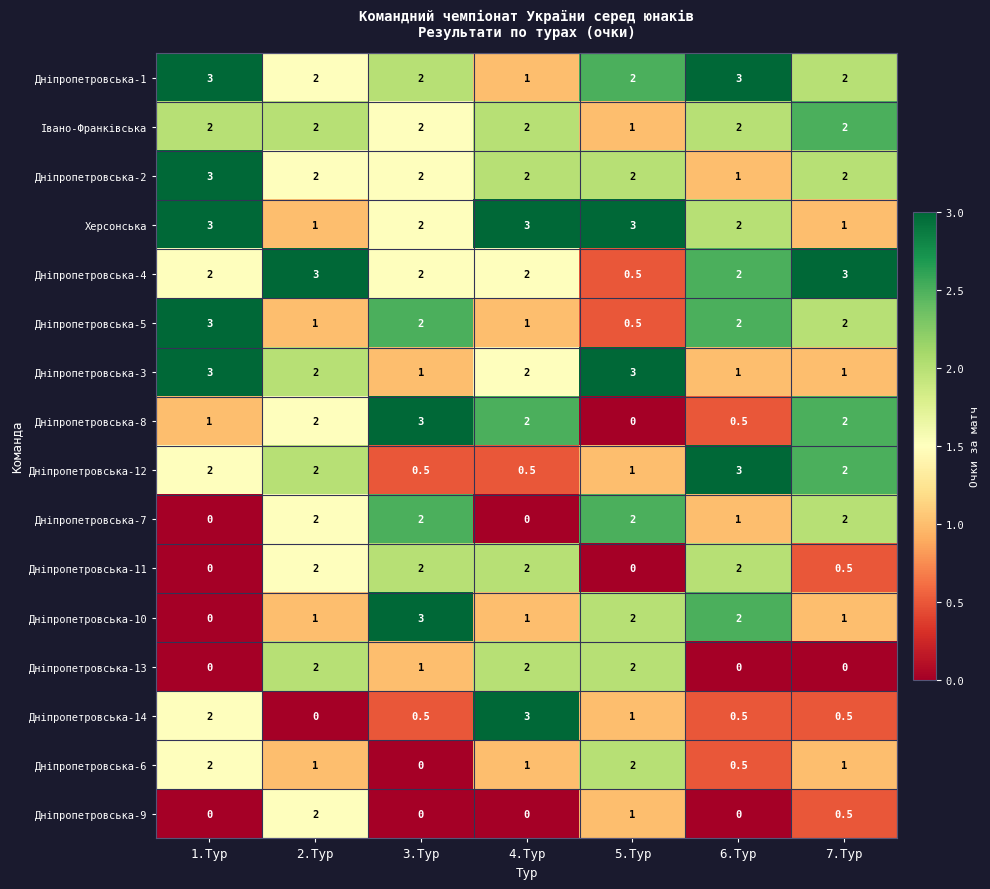

What is the difference between the highest and lowest values at 6.Тур?

3.0